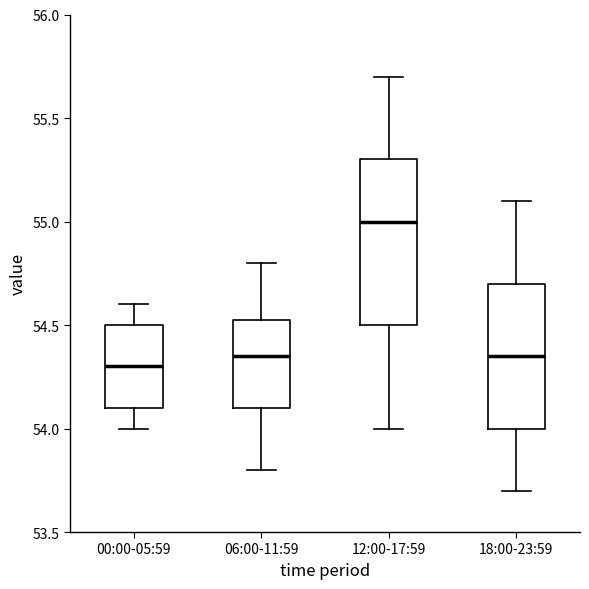

Which box is the tallest, from its lower edge to its upper edge?

12:00-17:59